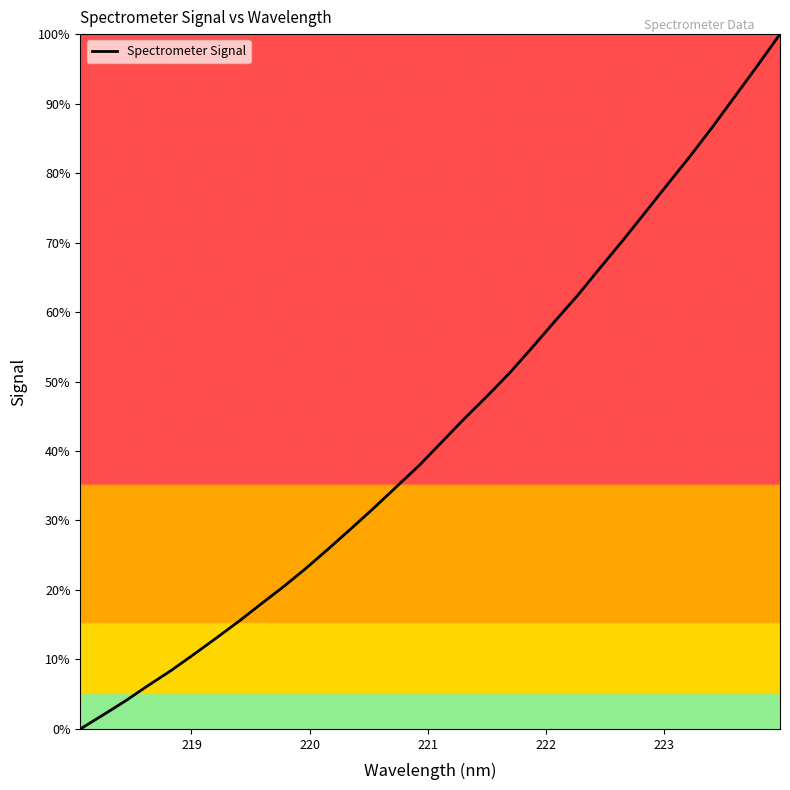

Does the chart display data point markers on the line(s)?

No